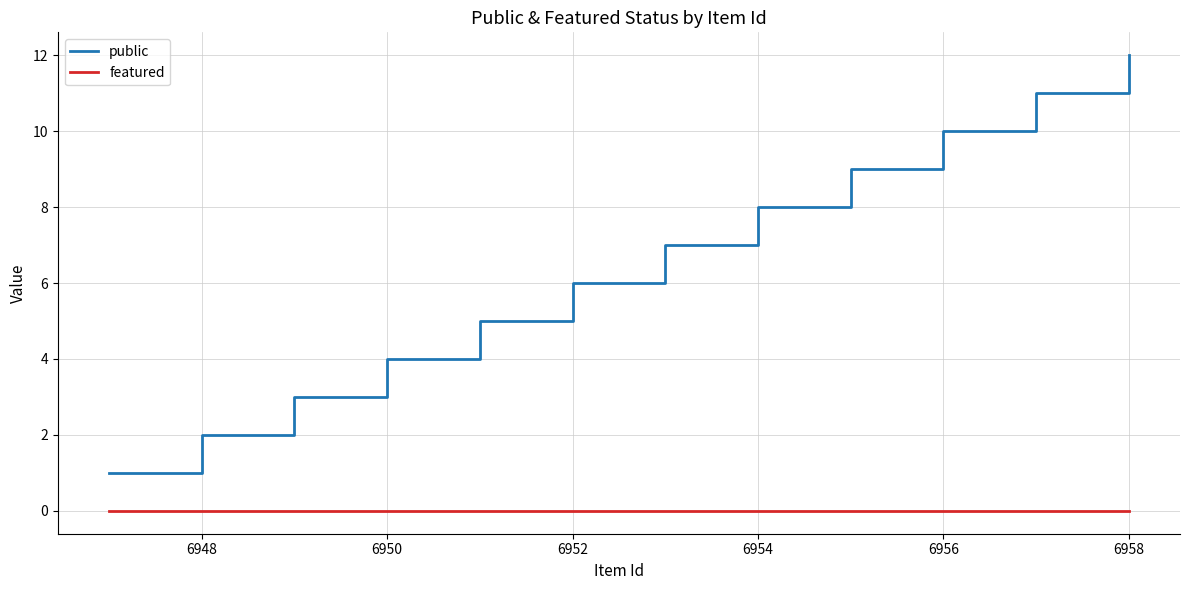

List the series in order of their overall mean, lowest first.

featured, public